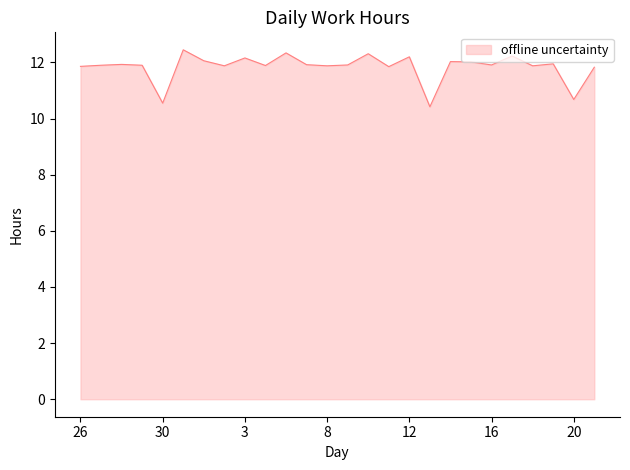

What is the minimum value shown in the chart?

10.4